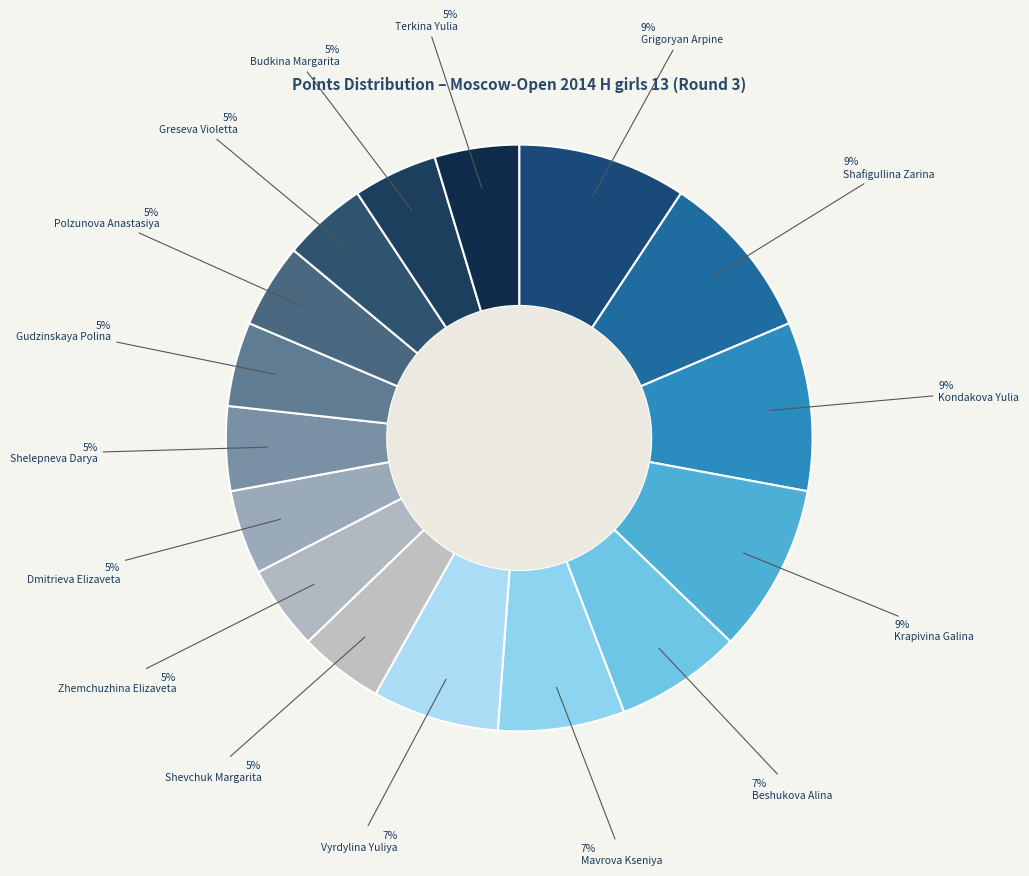

To the nearest percent, what is the combined percentage of Shelepneva Darya and Greseva Violetta?

9%